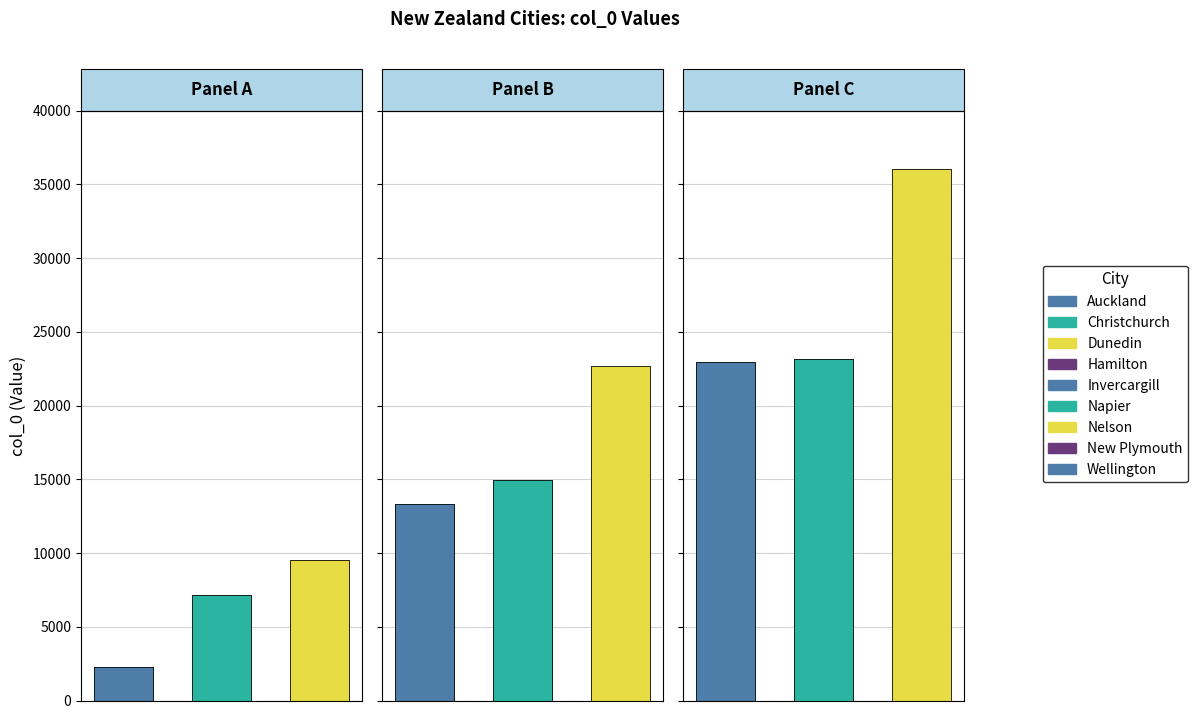

Which series has the widest spread of values?

Nelson